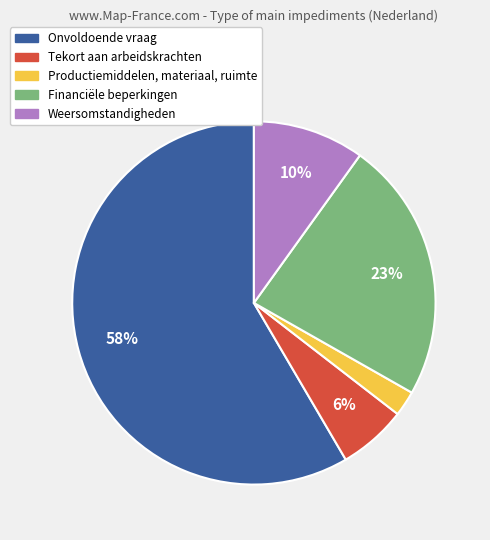

Is there any slice that represents more than half of the pie?

Yes